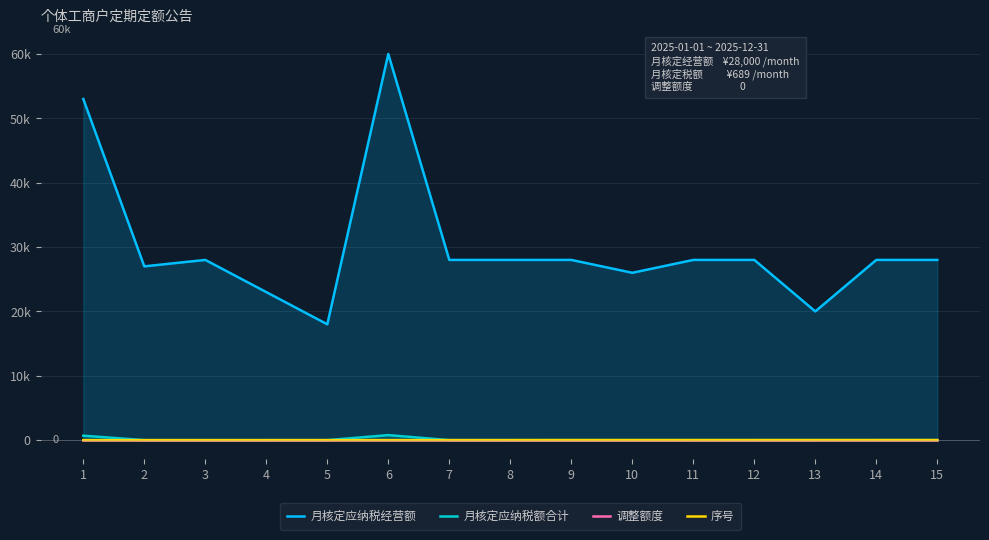

Rank the series by their maximum value, from lowest to highest.

调整额度, 序号, 月核定应纳税额合计, 月核定应纳税经营额